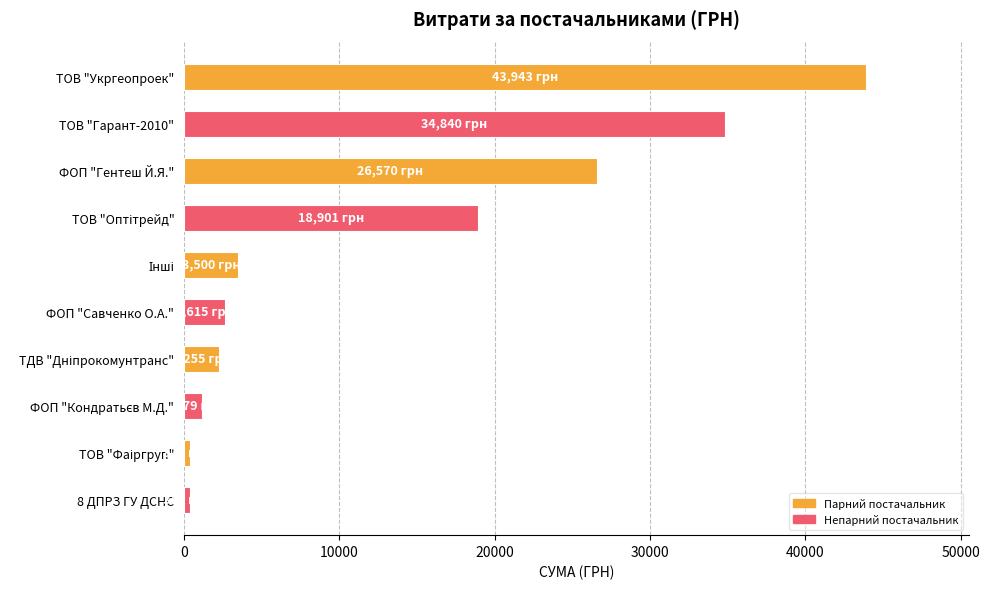

What is the change in value from ТОВ "Гарант-2010" to ФОП "Савченко О.А."?

-32225.0